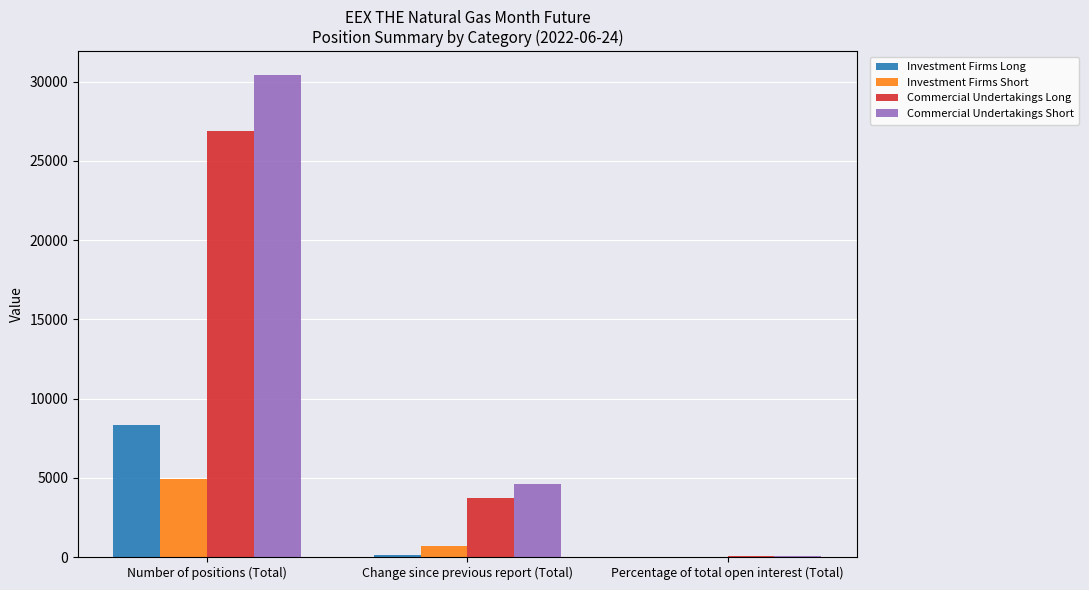

Which series has the largest range (max minus min)?

Commercial Undertakings Short